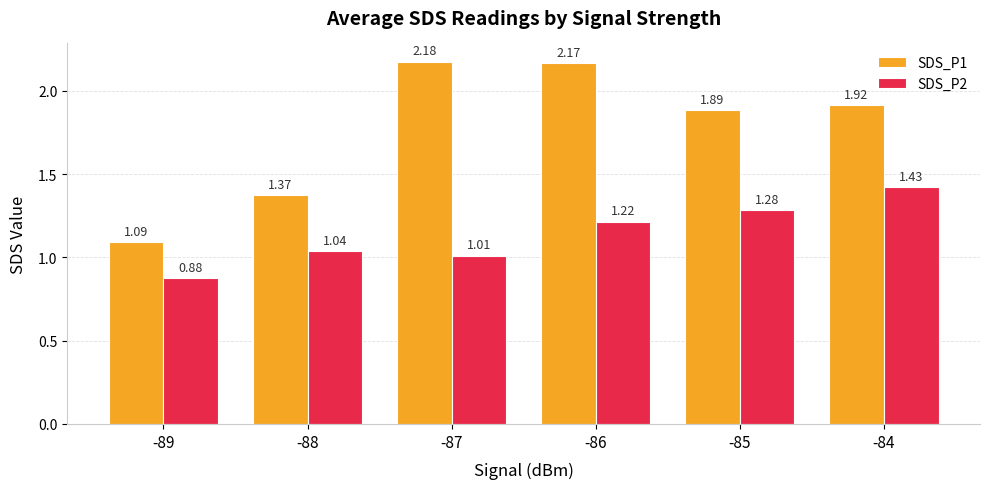

What is the difference between the SDS_P2 values at -84 and -88?

0.4